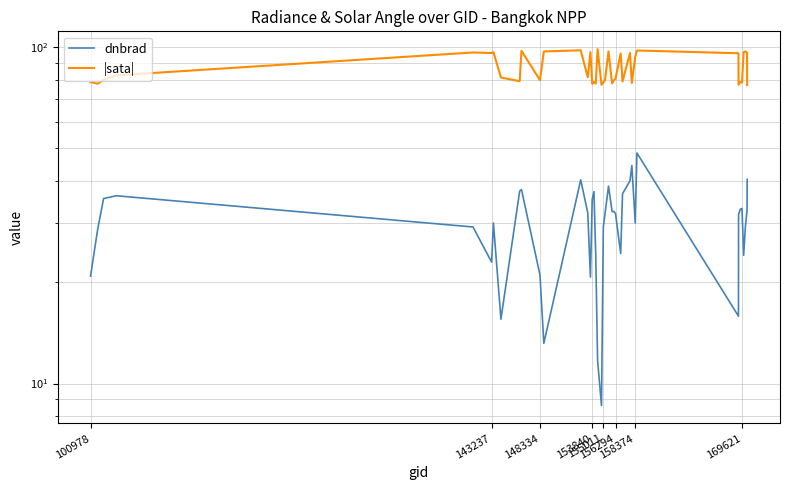

True or false: dnbrad and |sata| cross at least once.

False